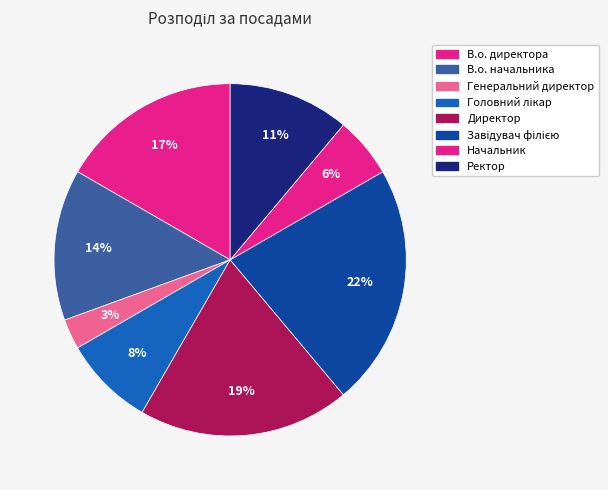

True or false: В.о. директора accounts for 17% of the total.

True